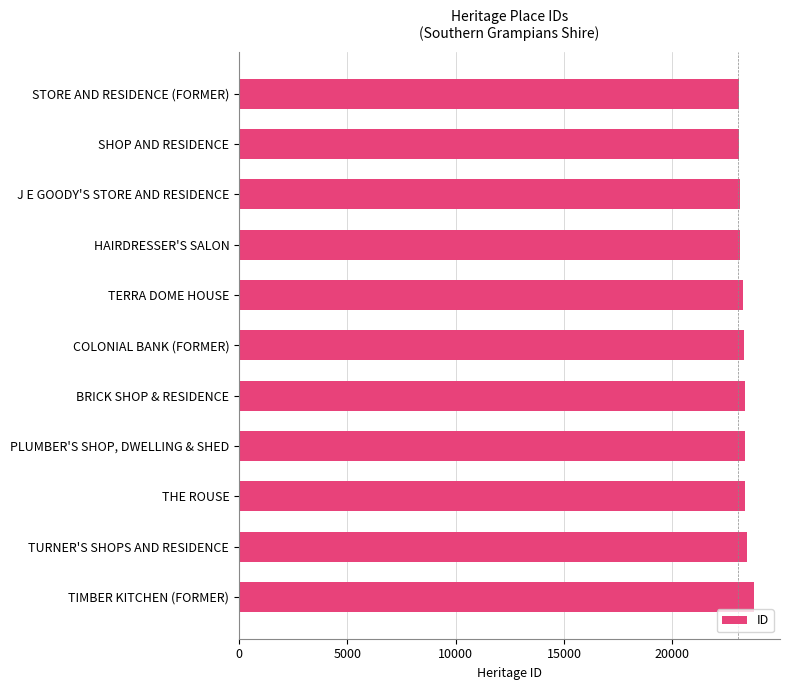

How many distinct data groups are displayed?

1